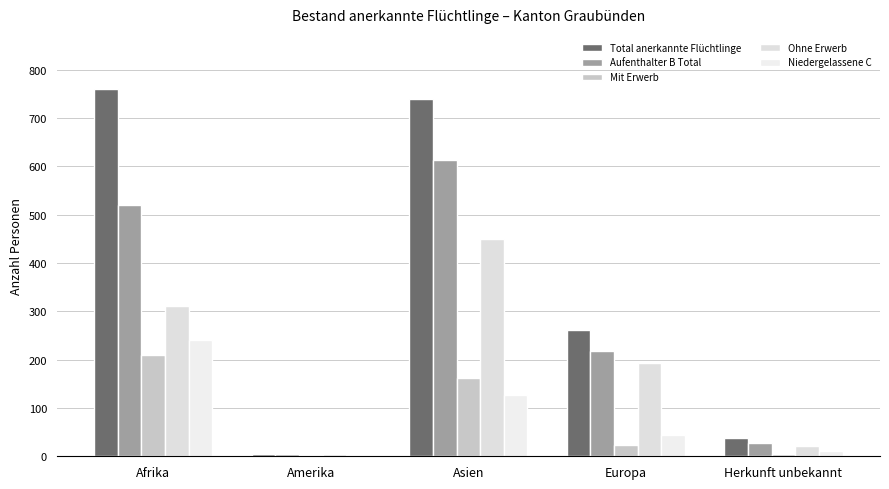

What is the minimum value for Ohne Erwerb?

4